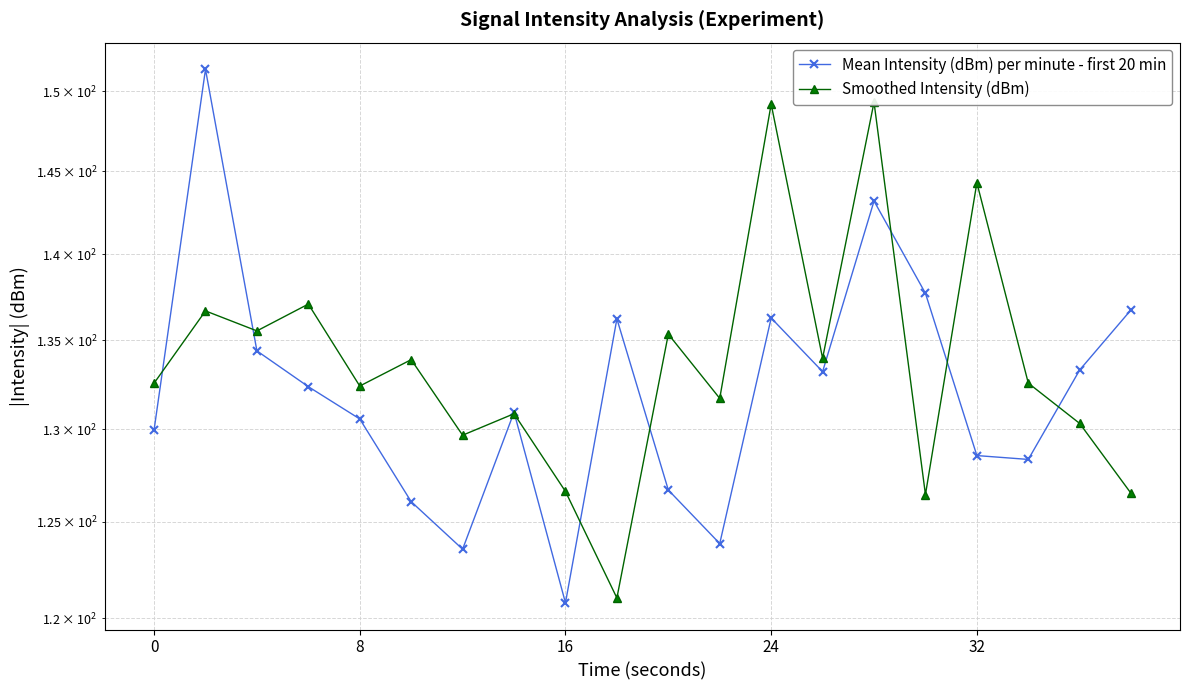

At how many categories does at least one series exceed 120?

20